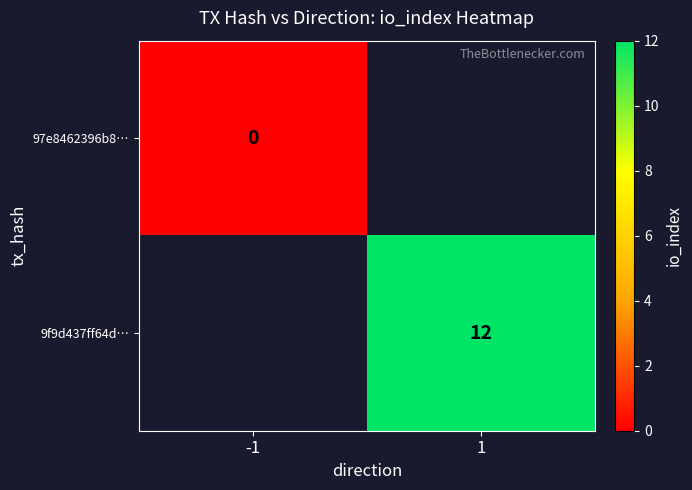

At which category does the chart reach its minimum across all series?

-1